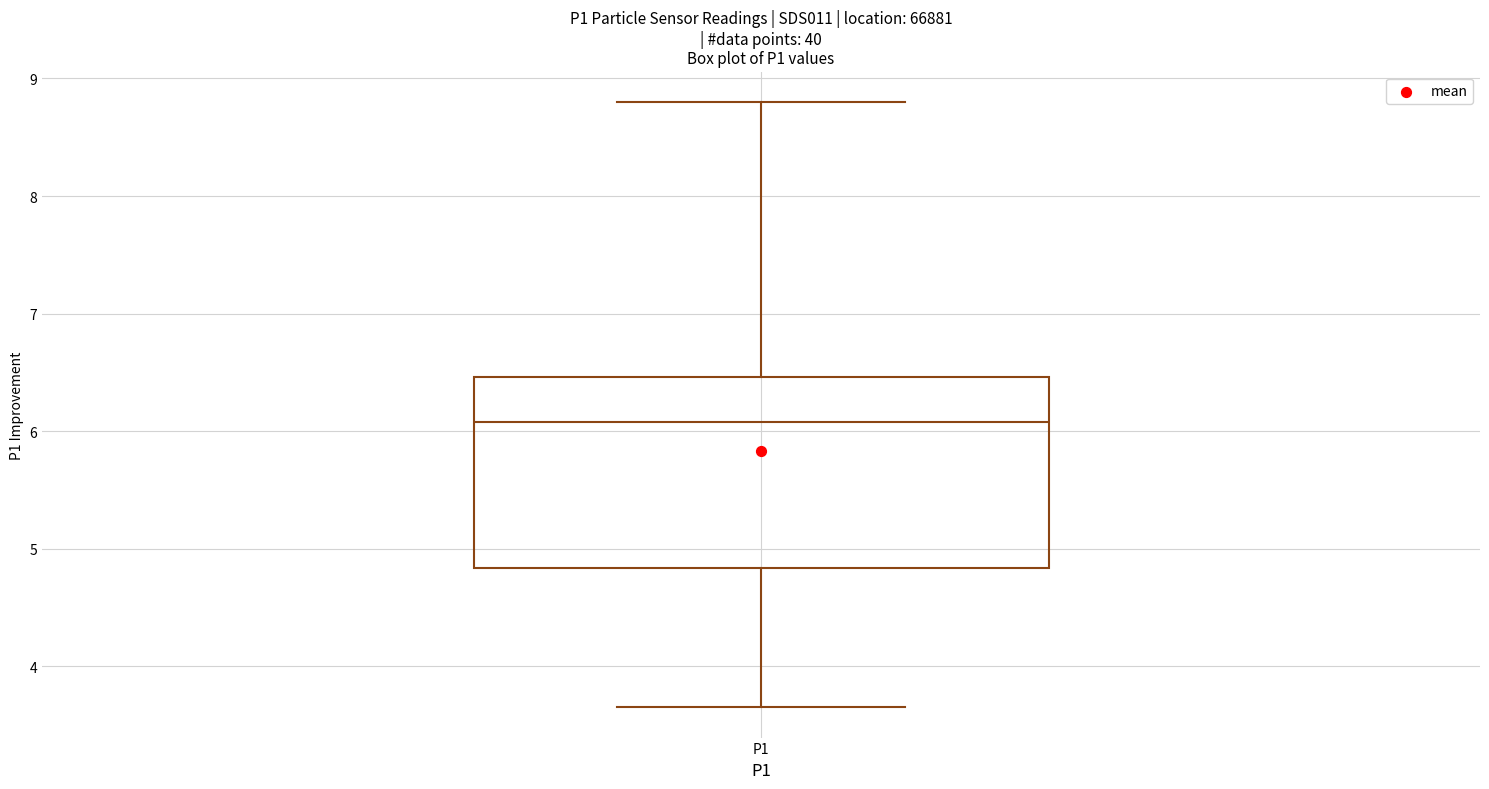

Read this box plot against the y-axis: the position of the median line, the range covered by the box, and the ends of both whiskers. The values are not printed on the chart, so give them approximately, as read against the axis.

median 6.1, box 4.8 to 6.5, whiskers 3.7 to 8.8